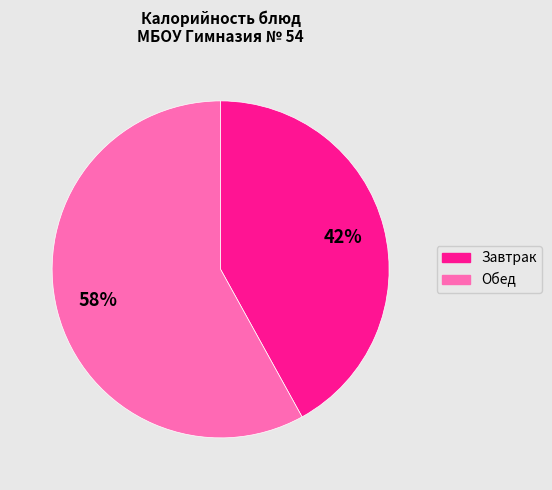

To the nearest percent, what is the difference between the largest and smallest slice percentages?

16%